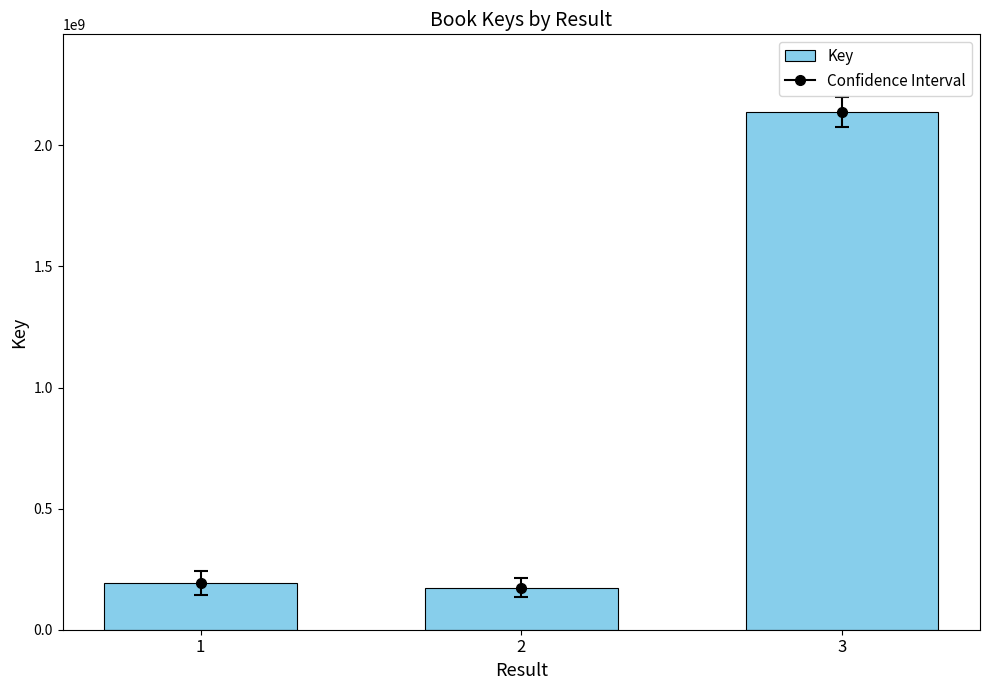

Is it true that the value at 3 is 901250301?

False